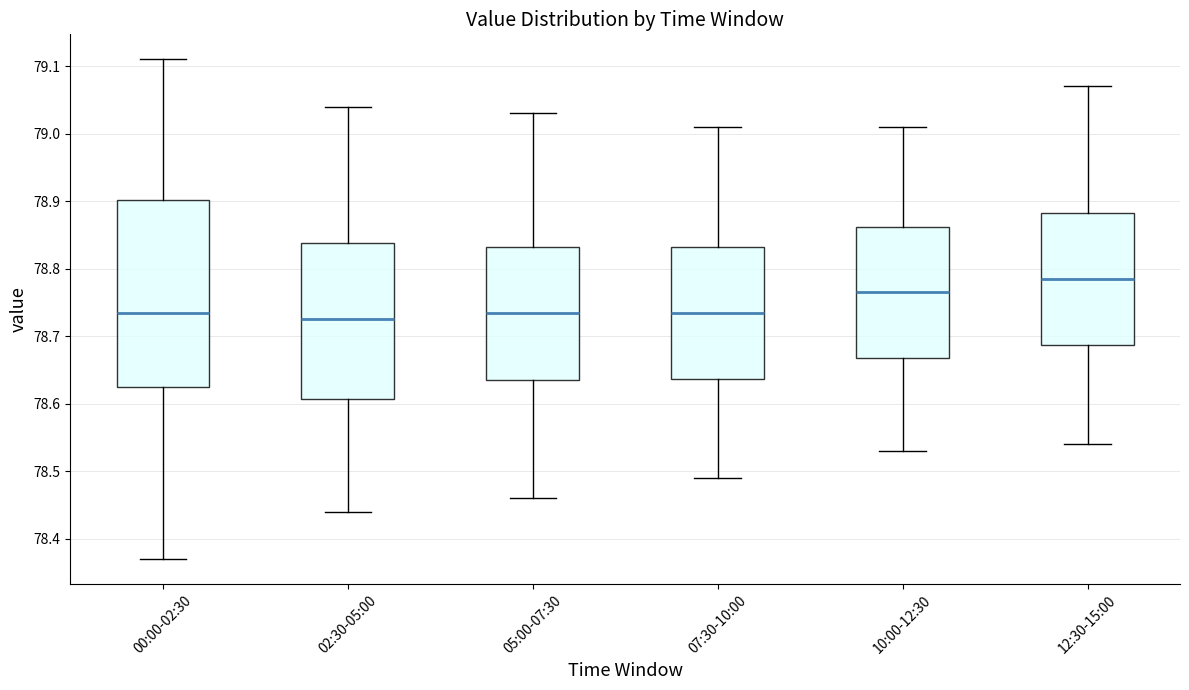

Comparing the boxes themselves (not the whiskers), which one is the tallest?

00:00-02:30